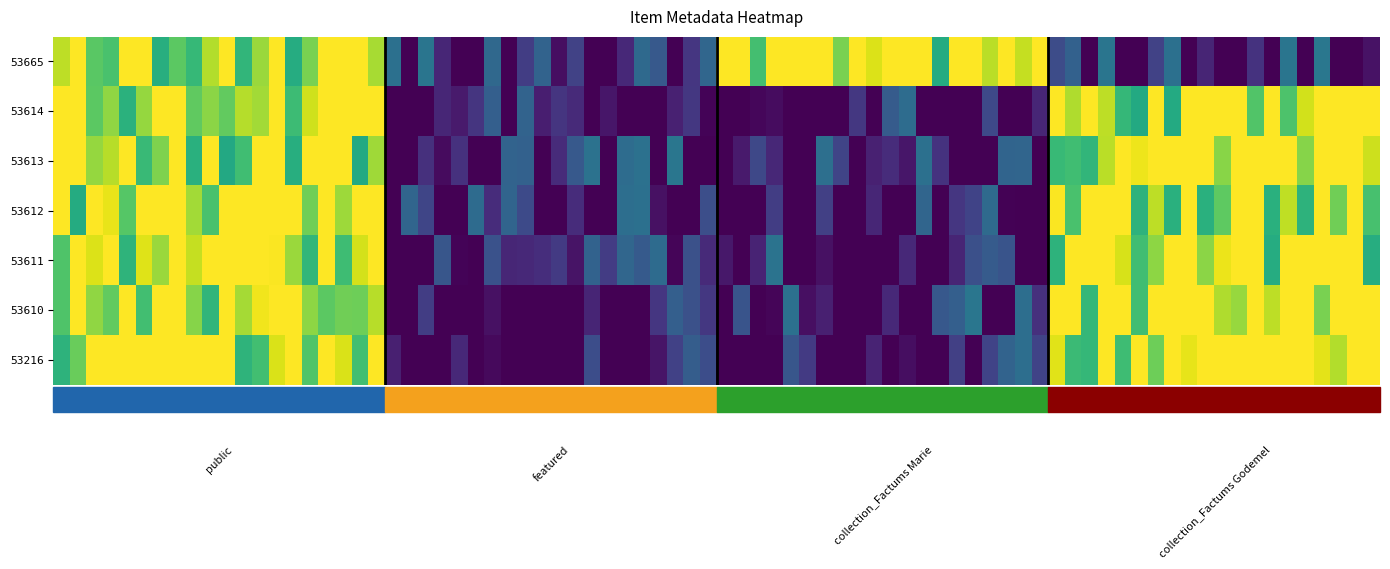

What is the maximum value for 53614?

1